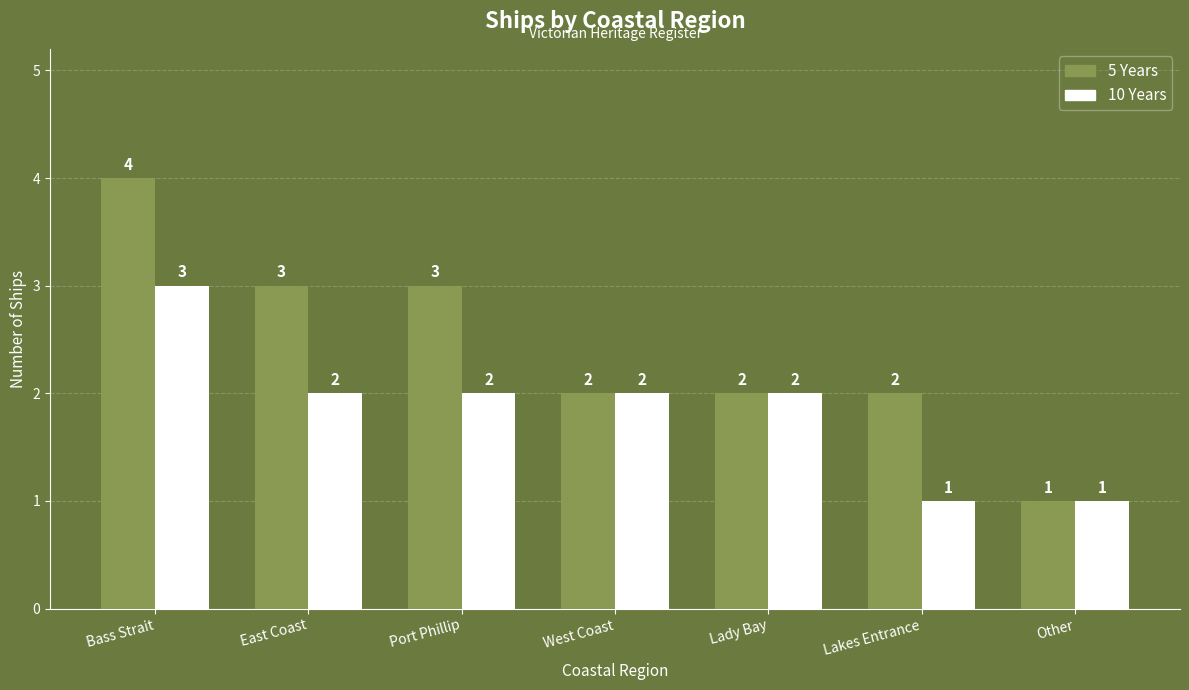

Reading left to right, extract all data points from this chart.

5 Years: 4	3	3	2	2	2	1
10 Years: 3	2	2	2	2	1	1